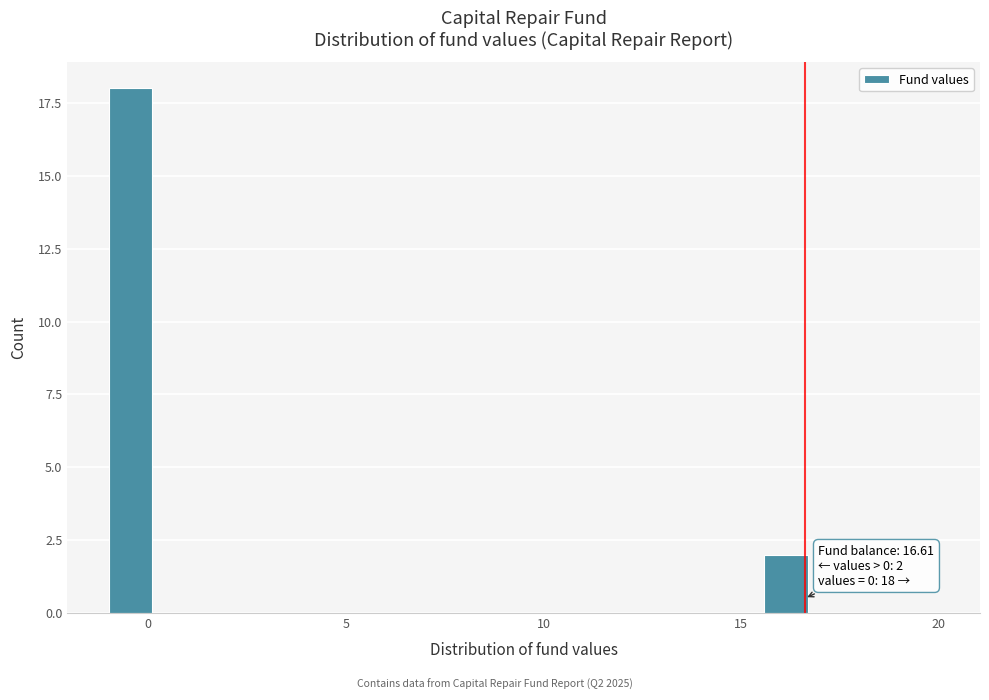

Read against the x-axis, roughly where is the centre of the tallest bar?

-0.5